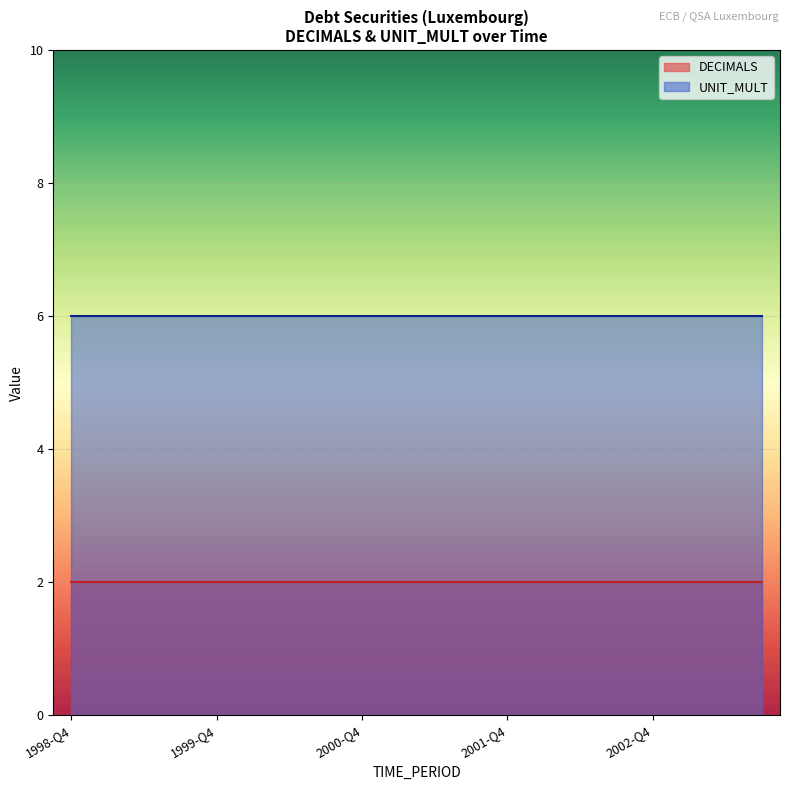

True or false: UNIT_MULT has a value of 10 at 2000-Q4.

False